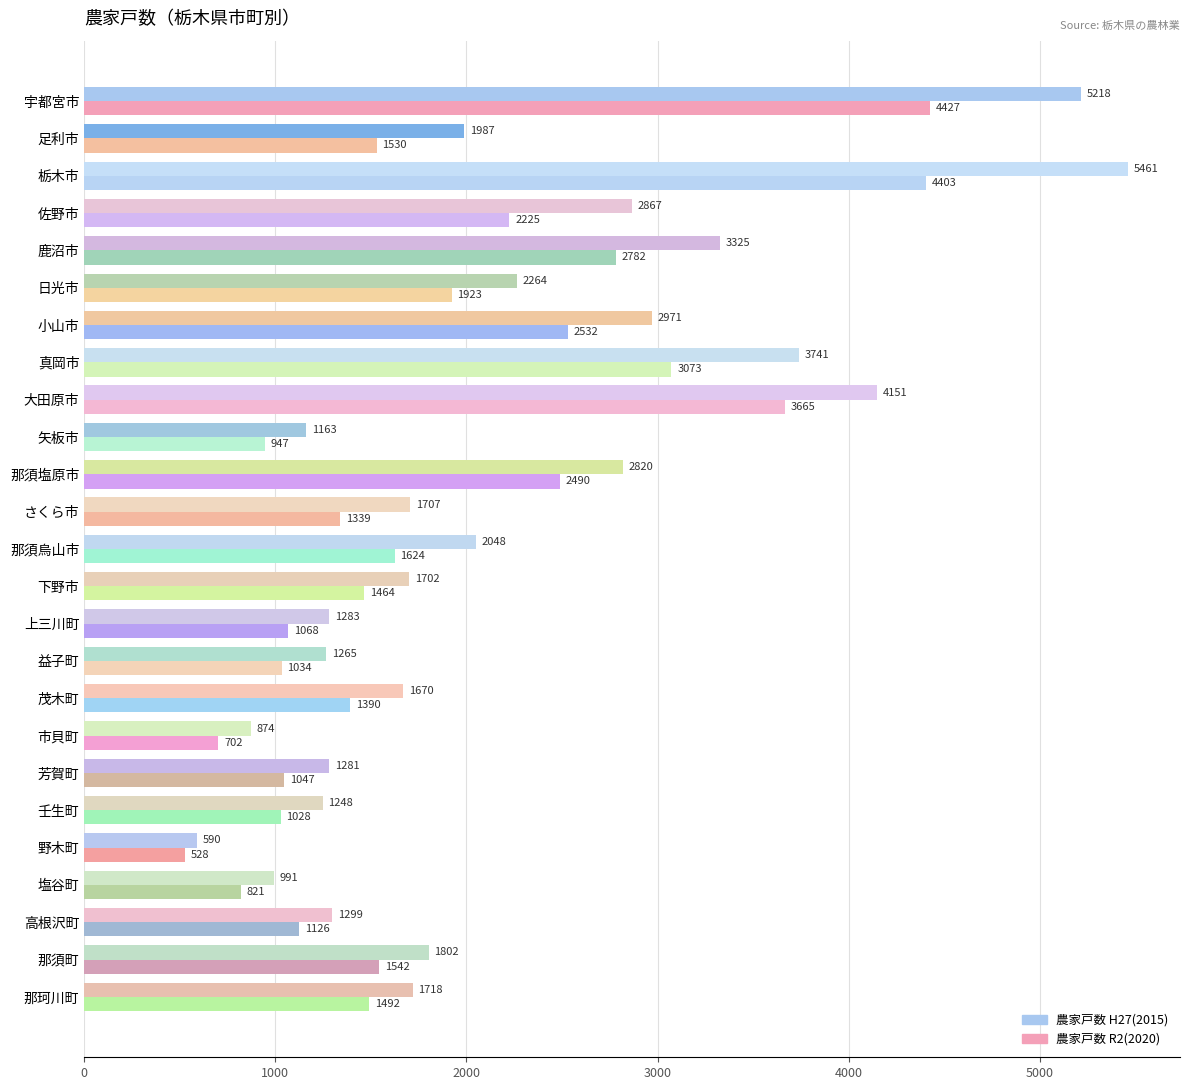

The value of 農家戸数 H27(2015) at 茂木町 is 474. True or false?

False